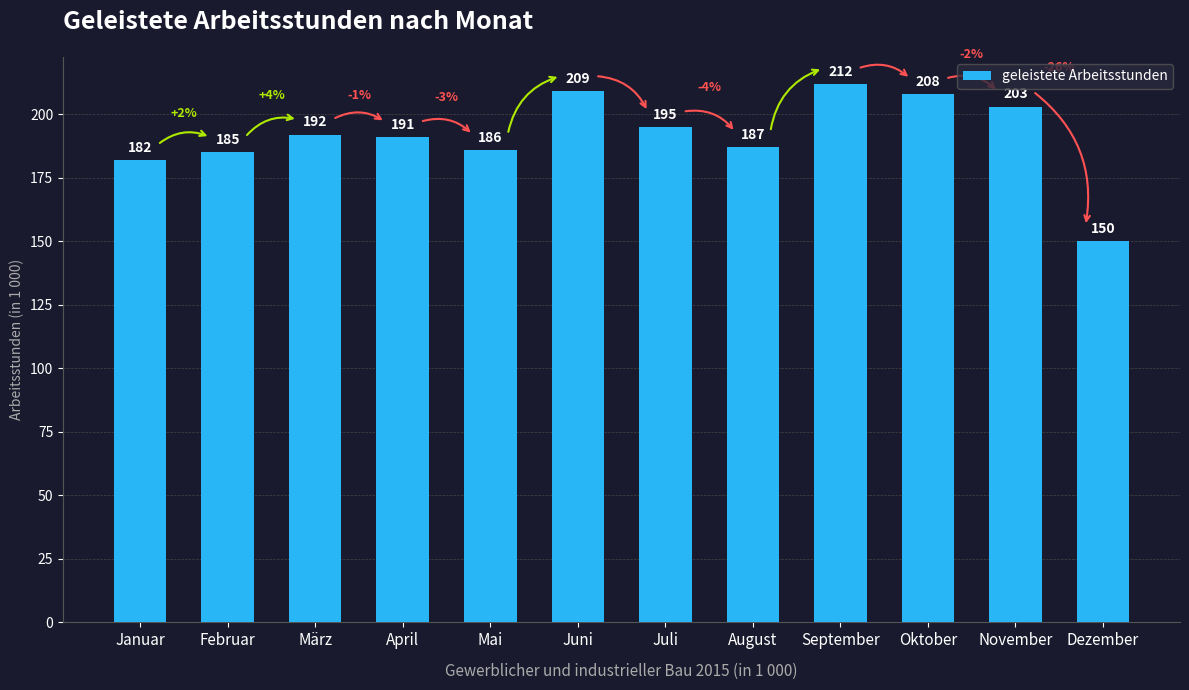

What is the difference between the maximum and second lowest values?

30